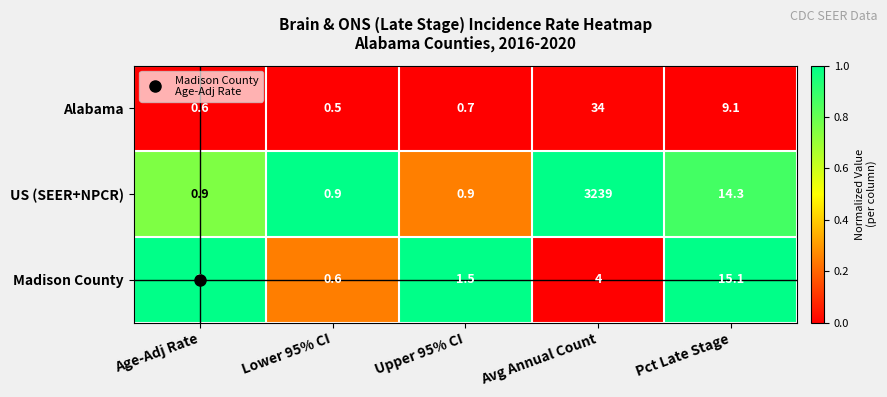

What is the difference between the highest and lowest values at Lower 95% CI?

0.4